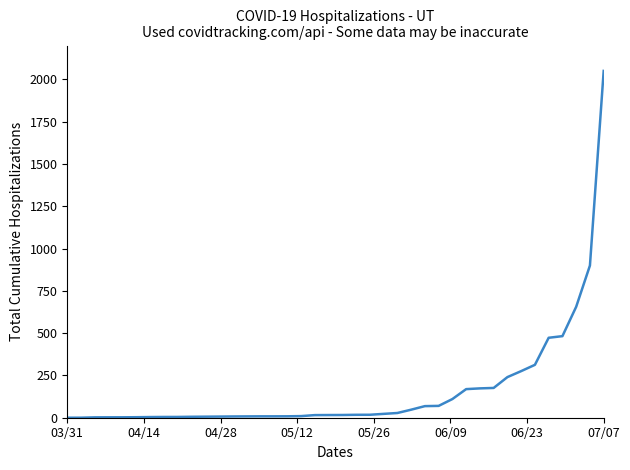

What is the difference between the maximum and minimum values?

2050.0